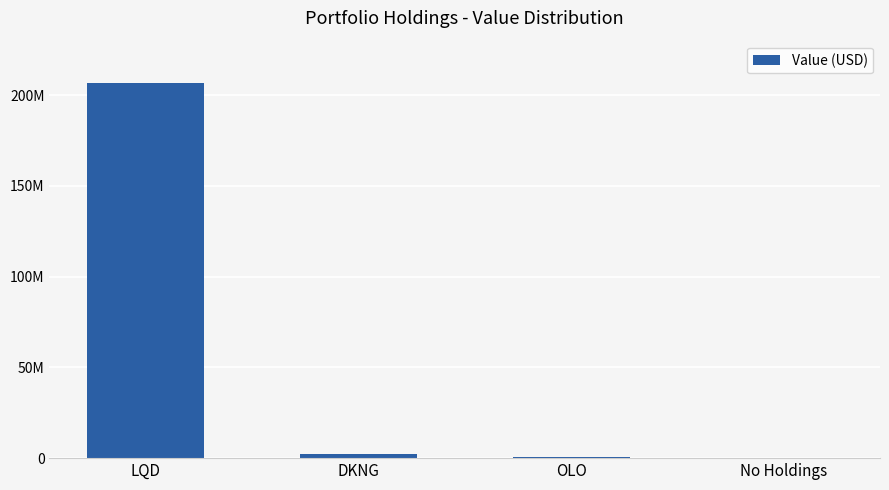

Is it true that the value at OLO is 114712?

False